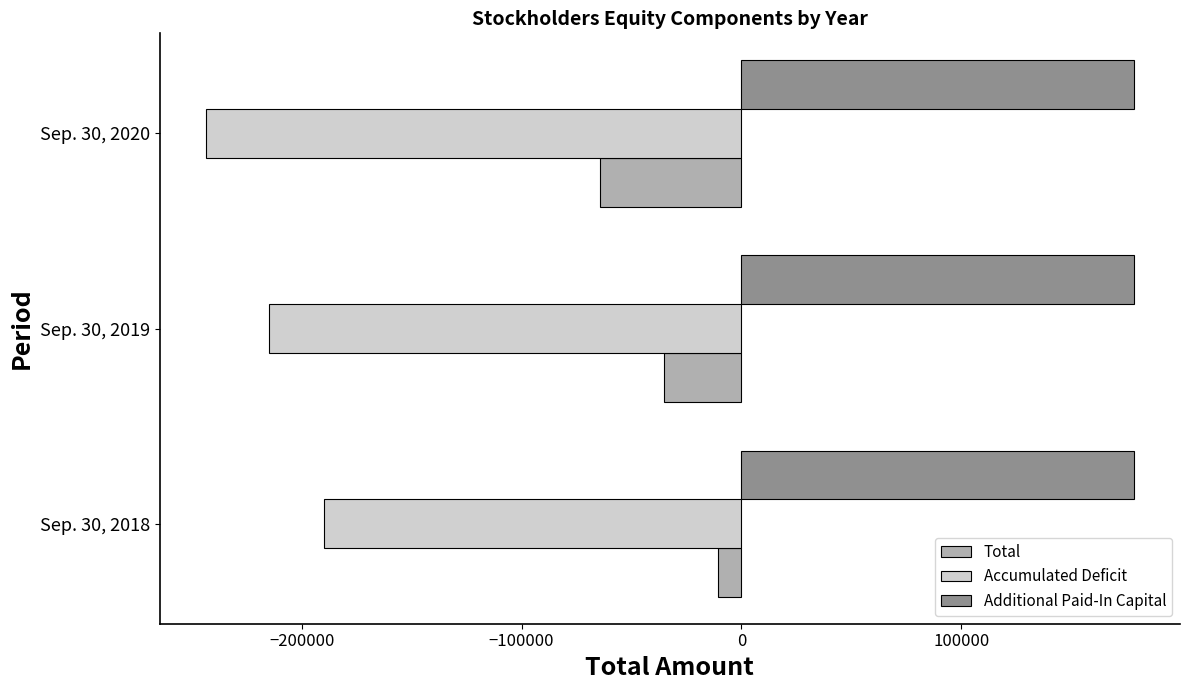

At which category is the sum across all series the highest?

Sep. 30, 2018